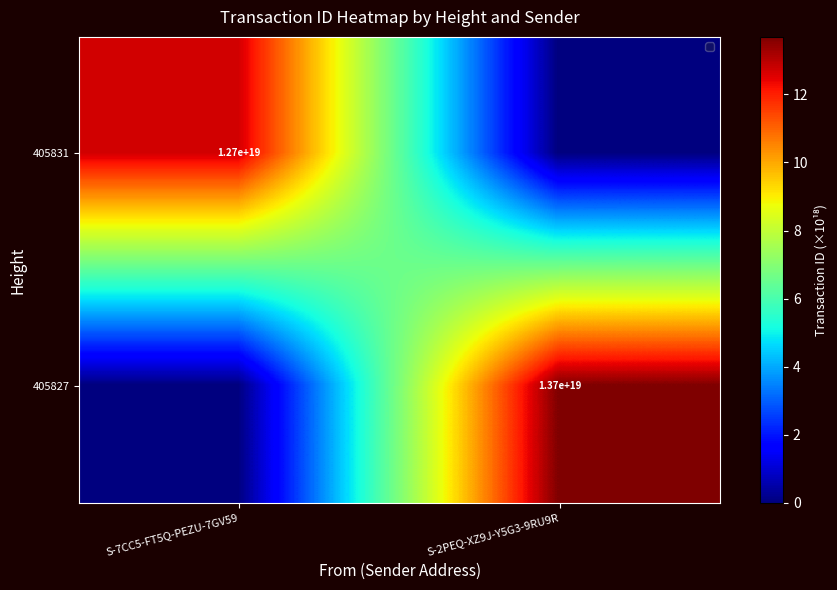

The 405831 series shows 12700000000000000000 at S-7CC5-FT5Q-PEZU-7GV59. True or false?

True